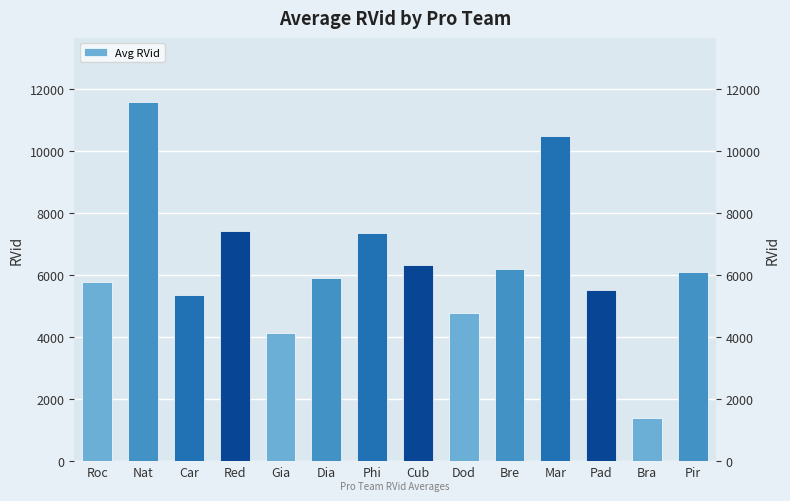

How many values are below 6093?

7